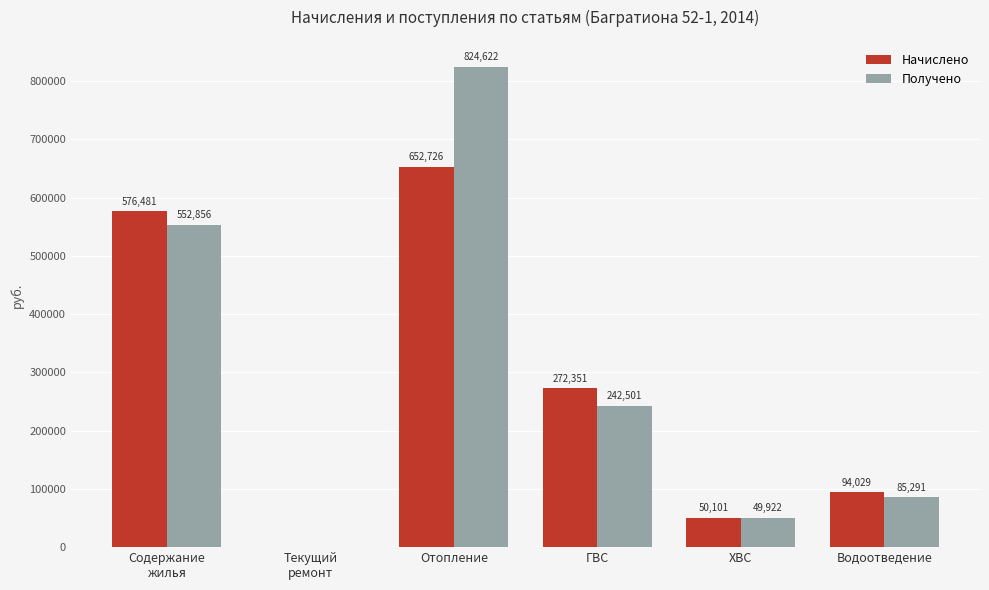

Are the bars horizontal?

No